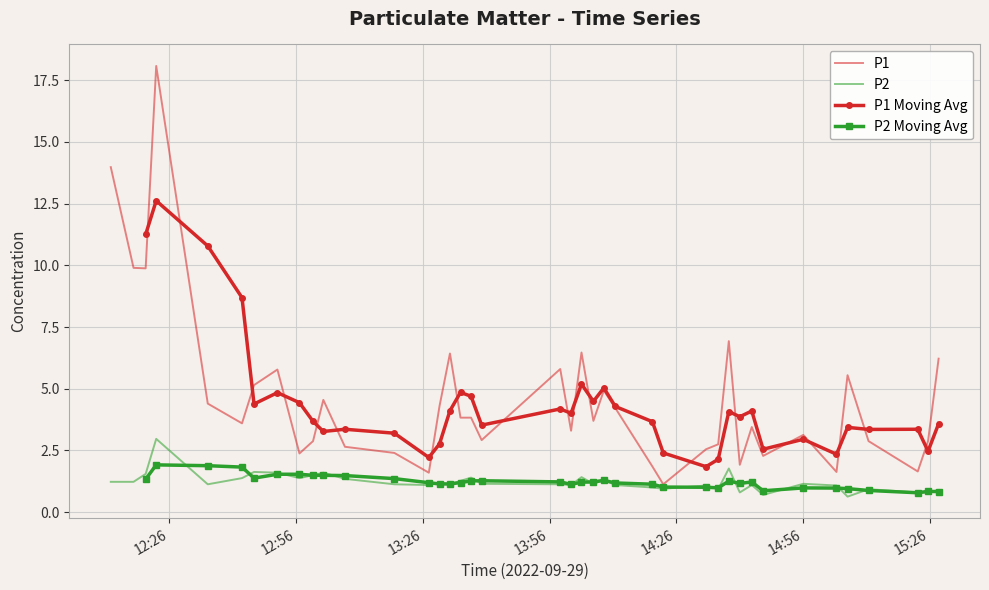

Rank the series at 2022-09-29T14:06:21 from lowest to highest value.

P2, P1